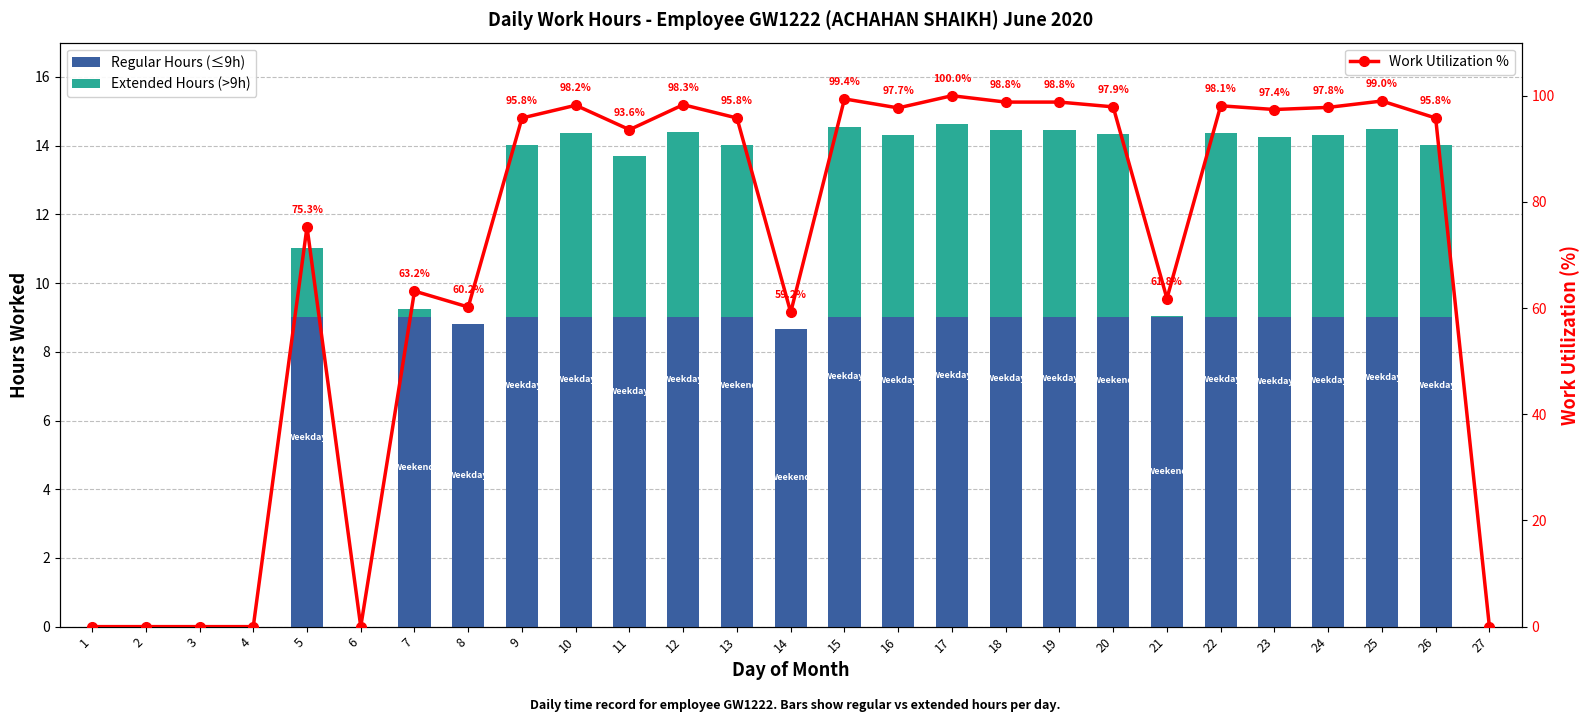

At which label is Work Utilization % closest to 50?

14